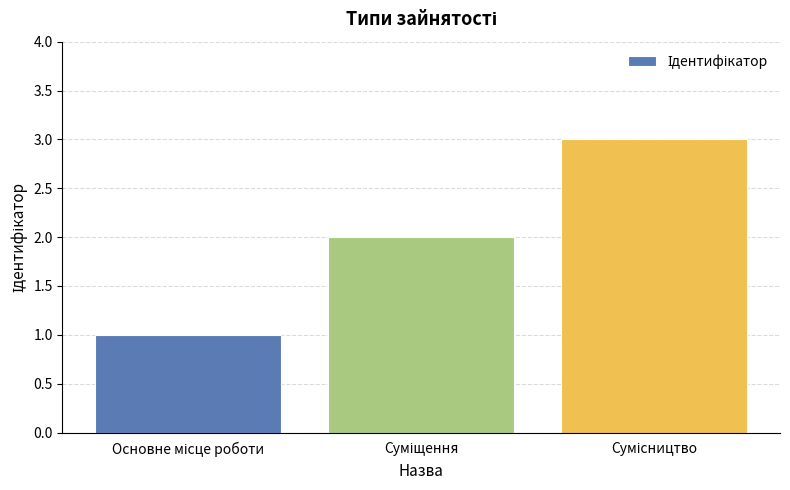

What is the greatest value displayed?

3